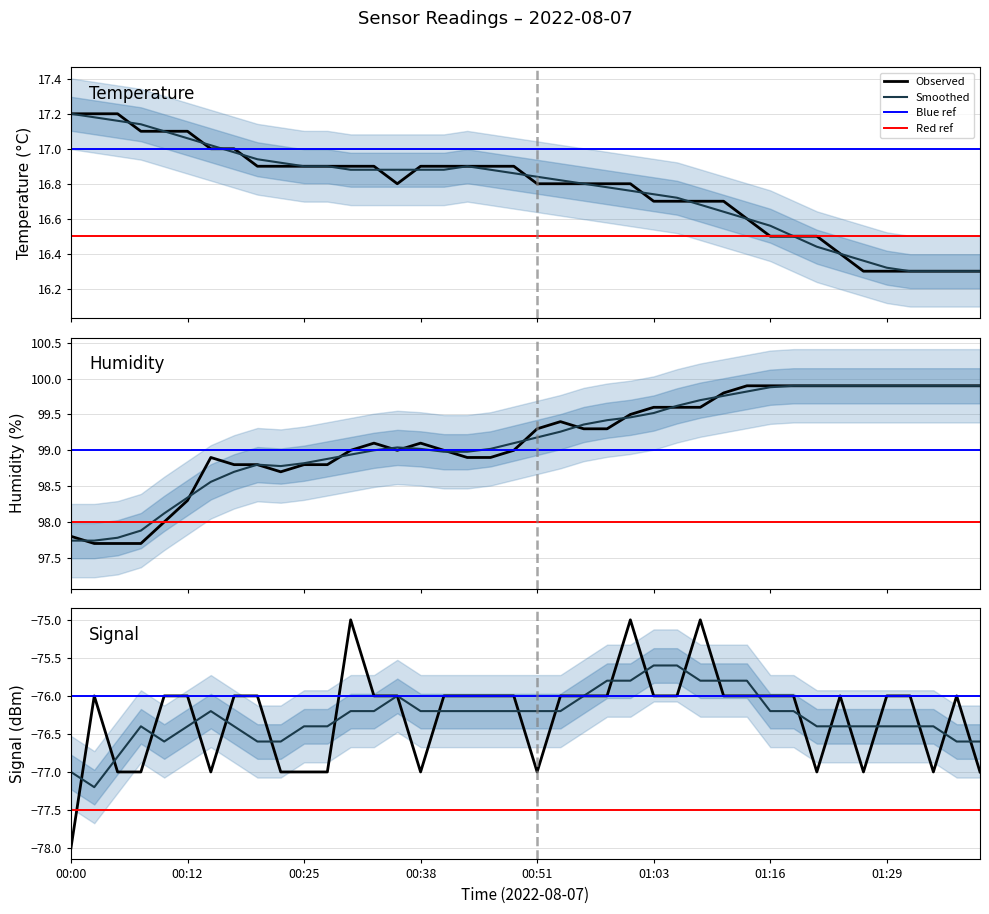

True or false: Signal and Temp intersect in this chart.

False